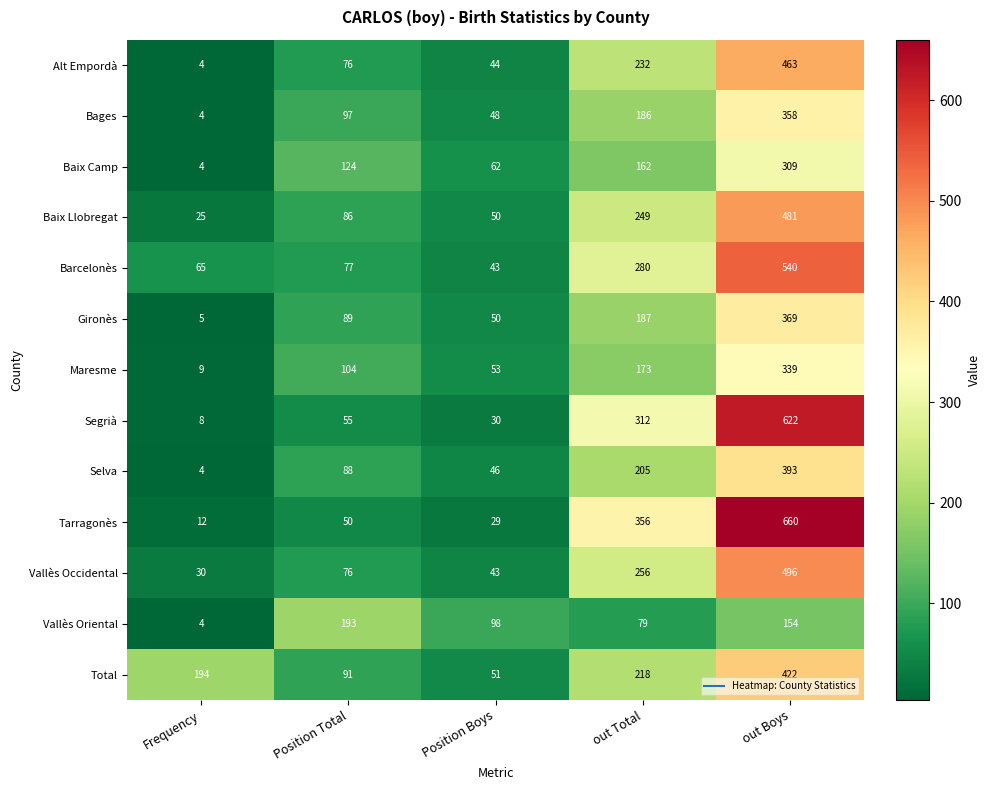

Which series has the largest range (max minus min)?

Tarragonès